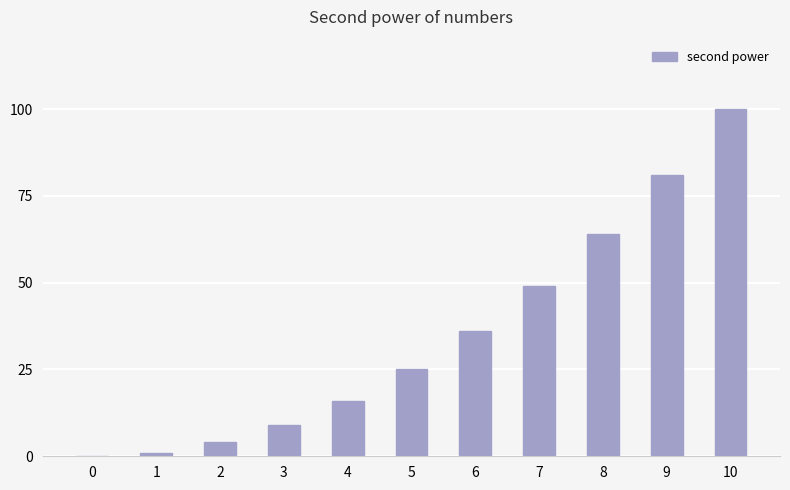

What is the sum of all values?

385